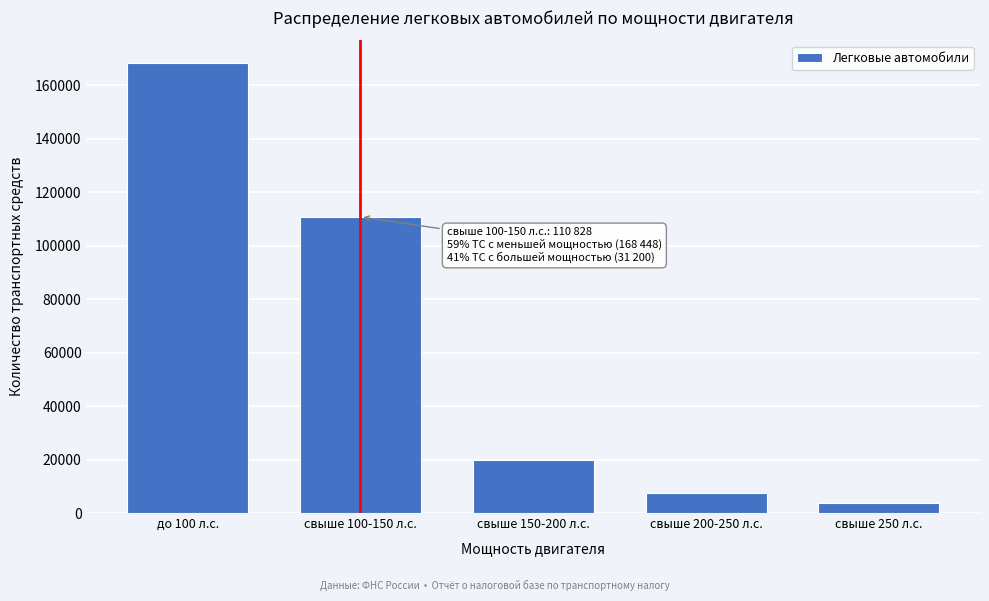

Reading left to right, list all the values displayed in this chart.

до 100 л.с.=168448	свыше 100-150 л.с.=110828	свыше 150-200 л.с.=19946	свыше 200-250 л.с.=7626	свыше 250 л.с.=3814